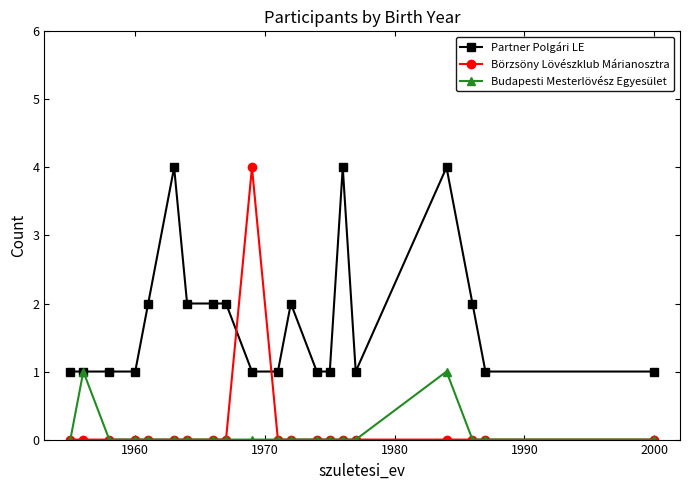

Which series has the widest spread of values?

Börzsöny Lövészklub Márianosztra